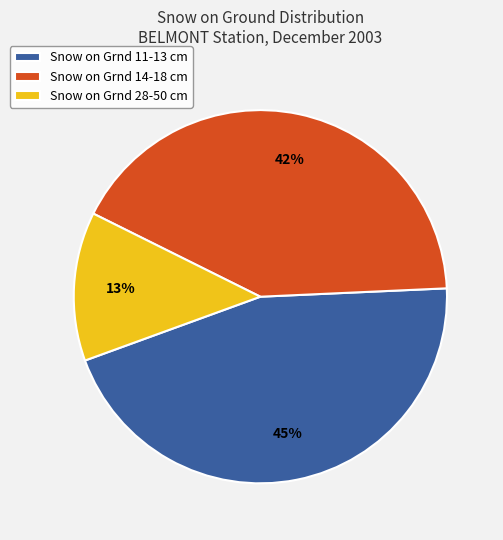

Does any single category account for the majority?

No